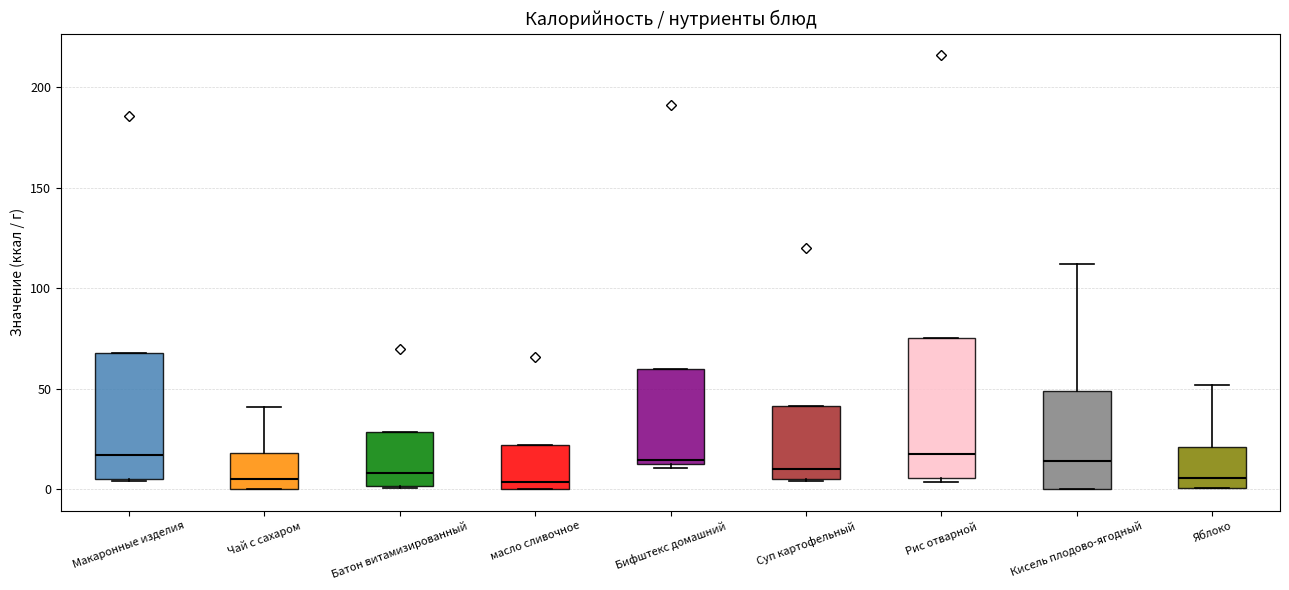

Reading left to right, read every box against the y-axis: the position of its median line, the range the box covers, and the ends of its whiskers. The values are not printed on the chart, so give them approximately, as read against the axis.

Макаронные изделия: median 15, box 5 to 70, whiskers 5 to 70
Чай с сахаром: median 5, box 0 to 20, whiskers 0 to 40
Батон витамизированный: median 10, box 0 to 30, whiskers 0 to 30
масло сливочное: median 5, box 0 to 20, whiskers 0 to 20
Бифштекс домашний: median 15, box 10 to 60, whiskers 10 (just below the box's lower edge) to 60
Суп картофельный: median 10, box 5 to 40, whiskers 5 to 40
Рис отварной: median 15, box 5 to 75, whiskers 5 (just below the box's lower edge) to 75
Кисель плодово-ягодный: median 15, box 0 to 50, whiskers 0 to 110
Яблоко: median 5, box 0 to 20, whiskers 0 to 50